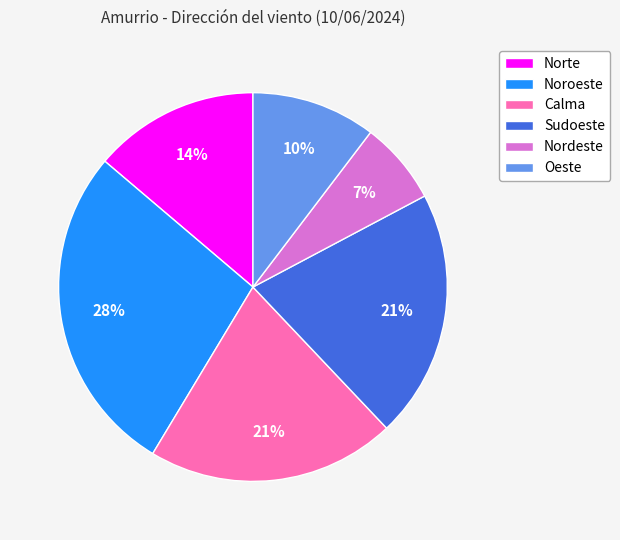

True or false: Noroeste accounts for 56% of the total.

False